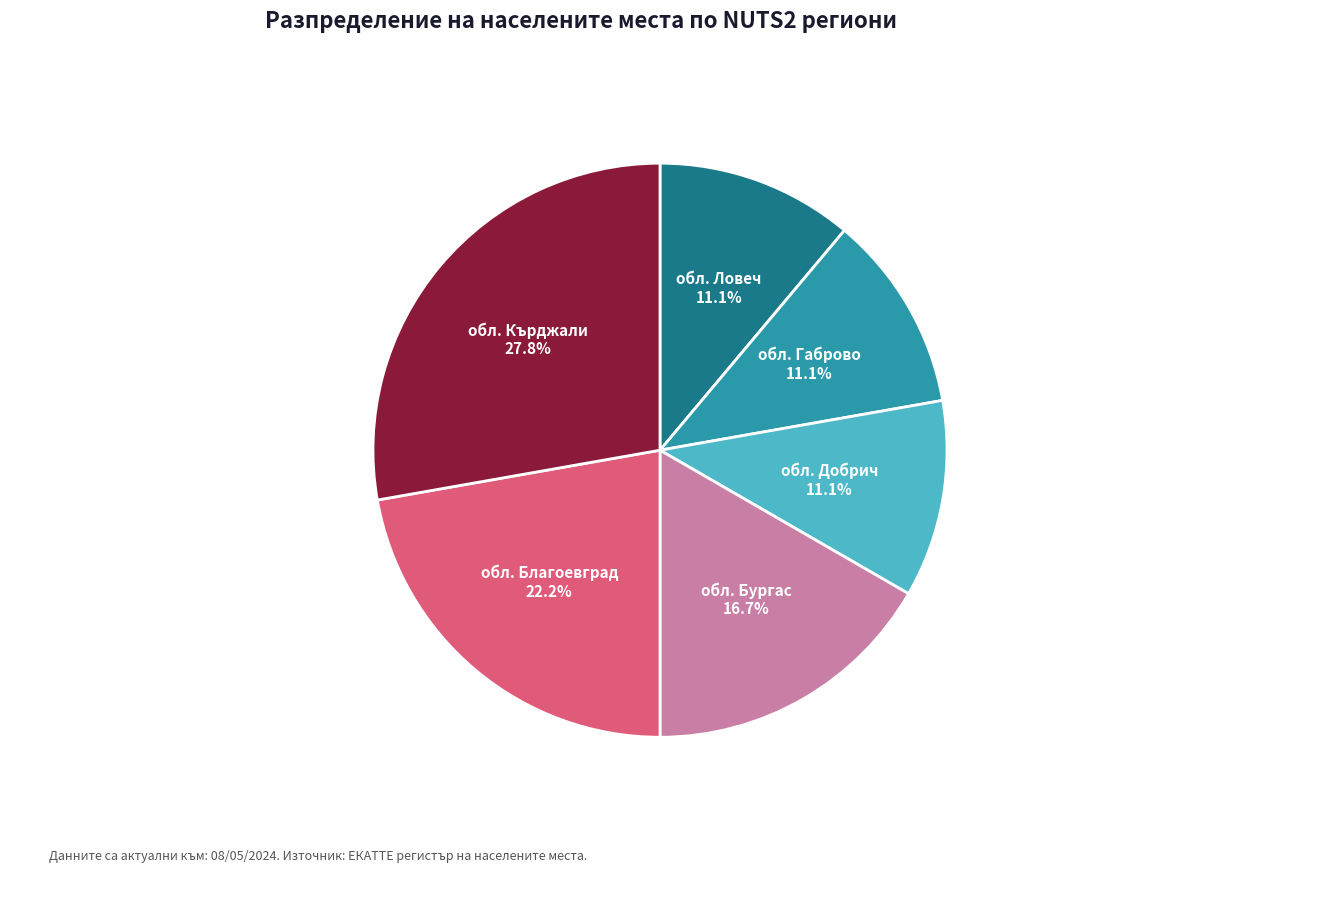

To the nearest percent, what is the average slice percentage?

17%